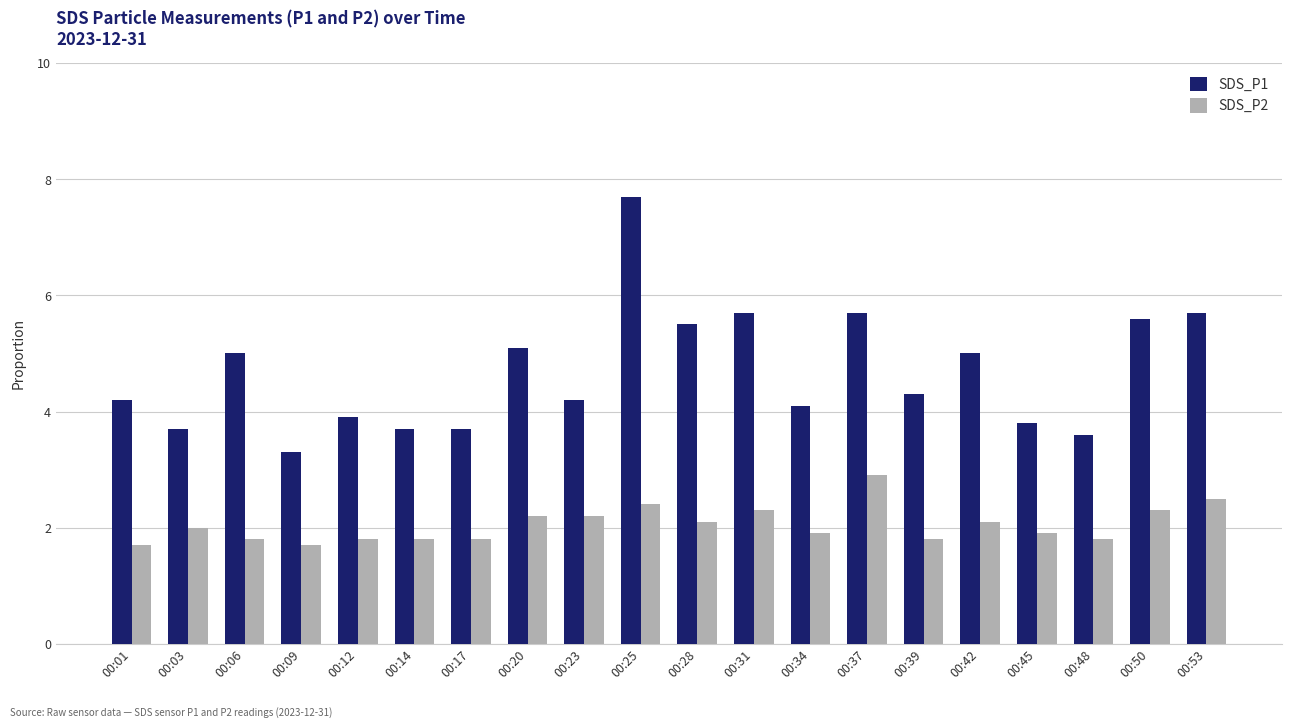

The SDS_P1 series shows 5.0 at 00:14. True or false?

False